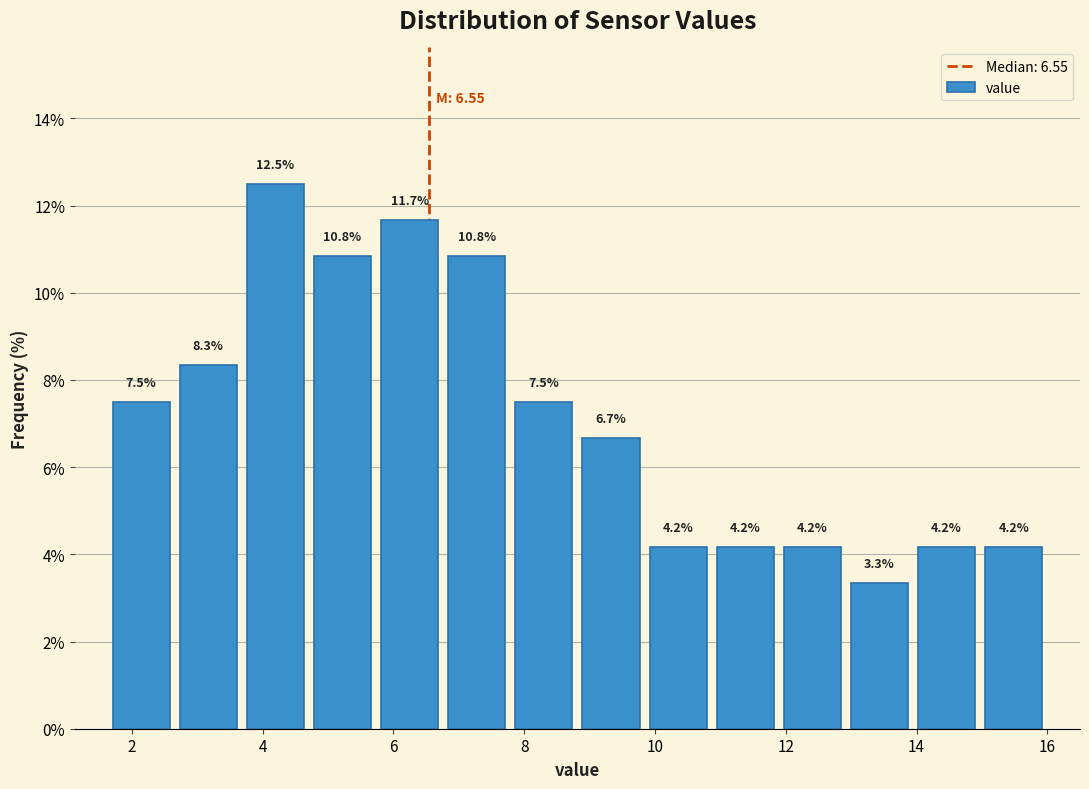

Reading left to right, transcribe this chart: for each bar, give the range it covers on the x-axis and its height. The bar edges are not printed on the chart, so give them approximately, as read against the axis.

1.6 to 2.6: 7.5
2.6 to 3.6: 8.3
3.6 to 4.8: 12.5
4.8 to 5.8: 10.8
5.8 to 6.8: 11.7
6.8 to 7.8: 10.8
7.8 to 8.8: 7.5
8.8 to 9.8: 6.7
9.8 to 10.8: 4.2
10.8 to 11.8: 4.2
11.8 to 13.0: 4.2
13.0 to 14.0: 3.3
14.0 to 15.0: 4.2
15.0 to 16.0: 4.2